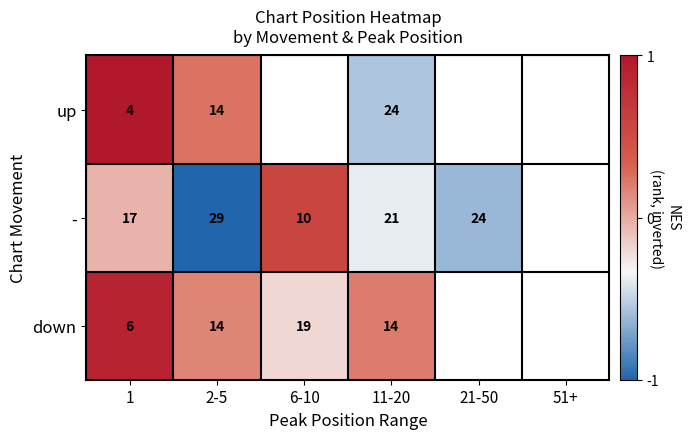

At which category does the chart reach its peak across all series?

1